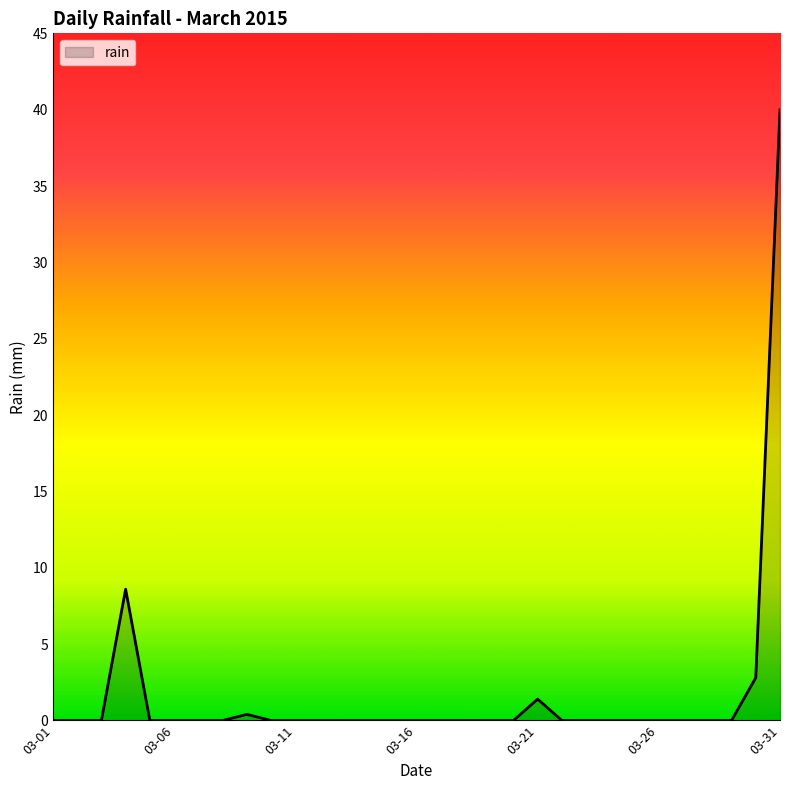

What is the difference between the maximum and minimum values?

40.0